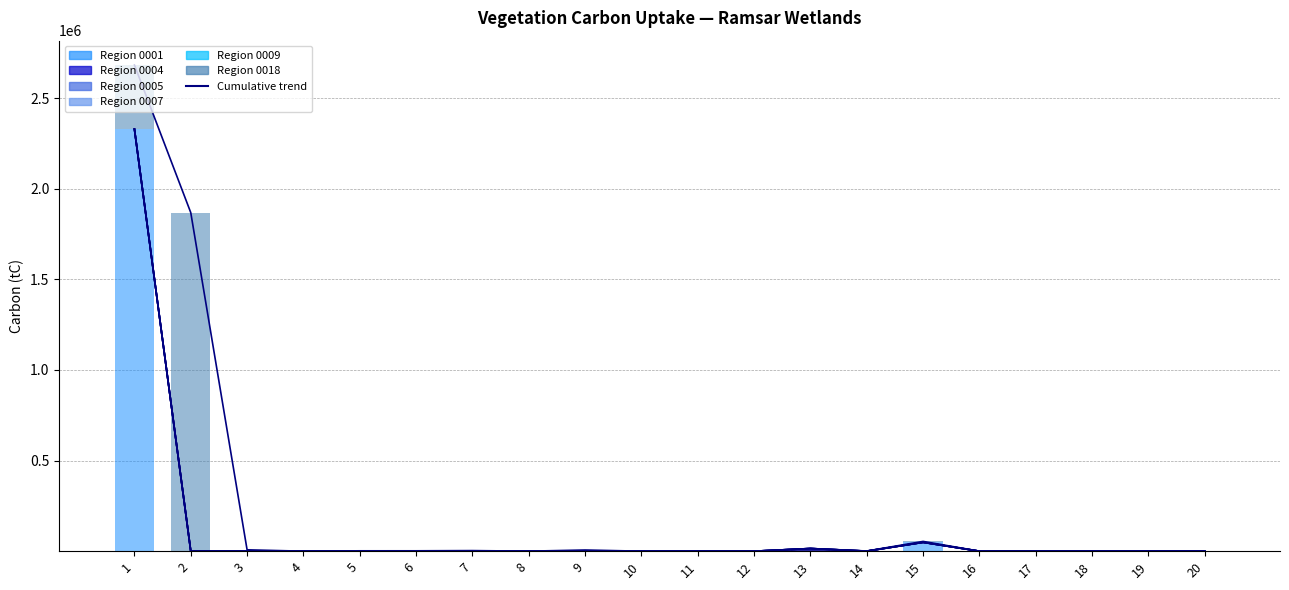

What is the maximum value for 0001?

2328900.0